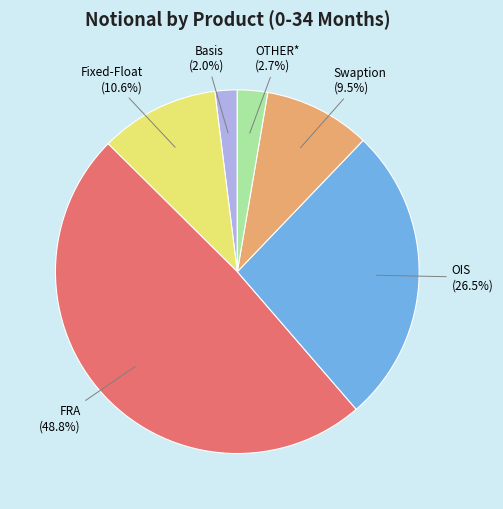

Rank the categories by value from highest to lowest.

FRA, OIS, Fixed-Float, Swaption, OTHER*, Basis